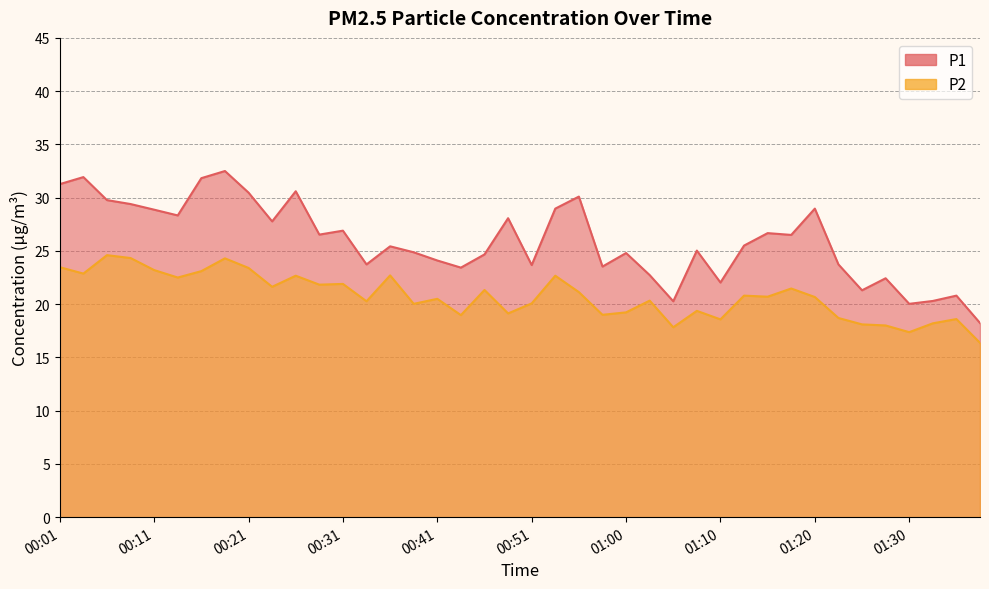

What is the difference between the maximum and second lowest values in the P1 series?

12.5